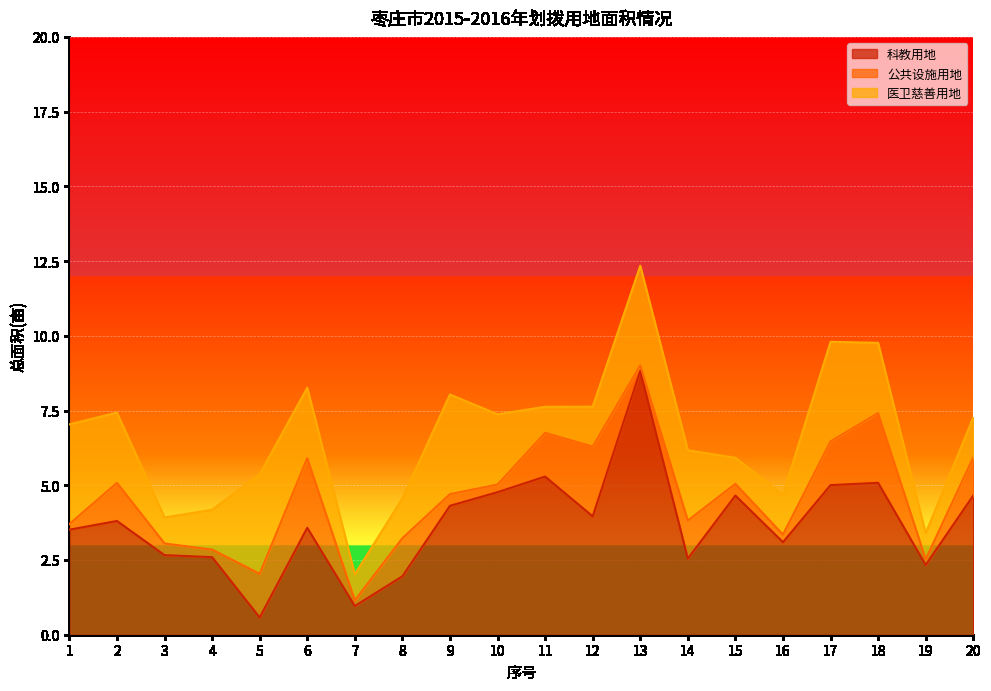

In 医卫慈善用地, how many points are higher than both neighbors (excluding endpoints)?

4